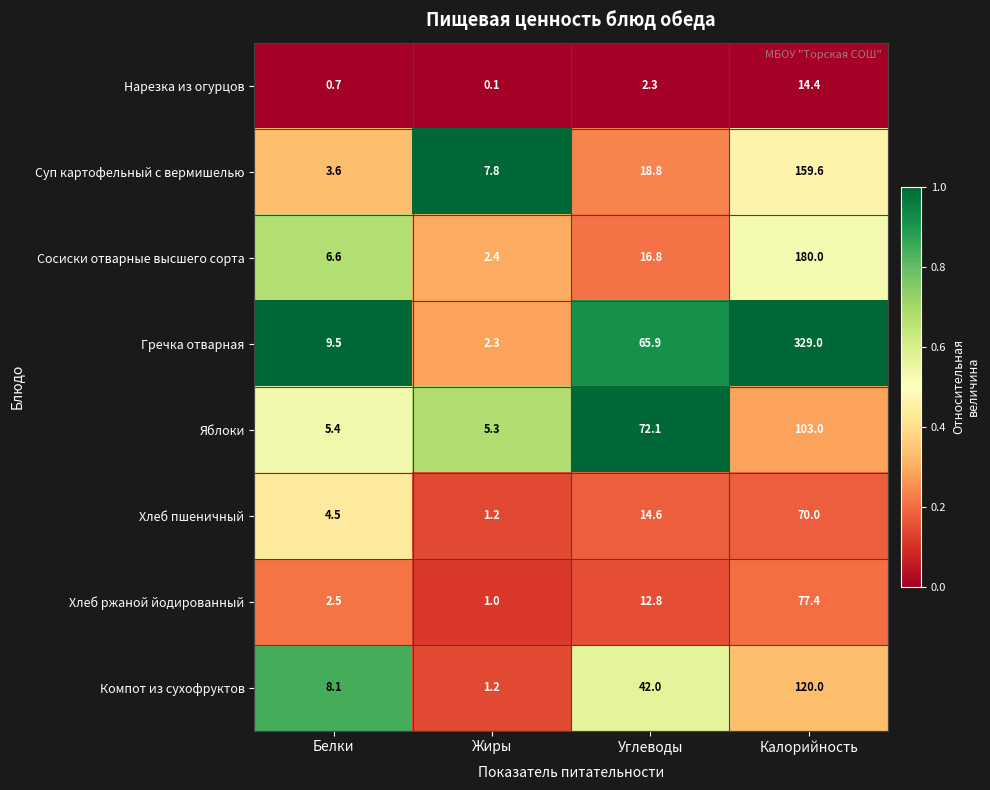

The value of Гречка отварная at Жиры is 1.0. True or false?

False